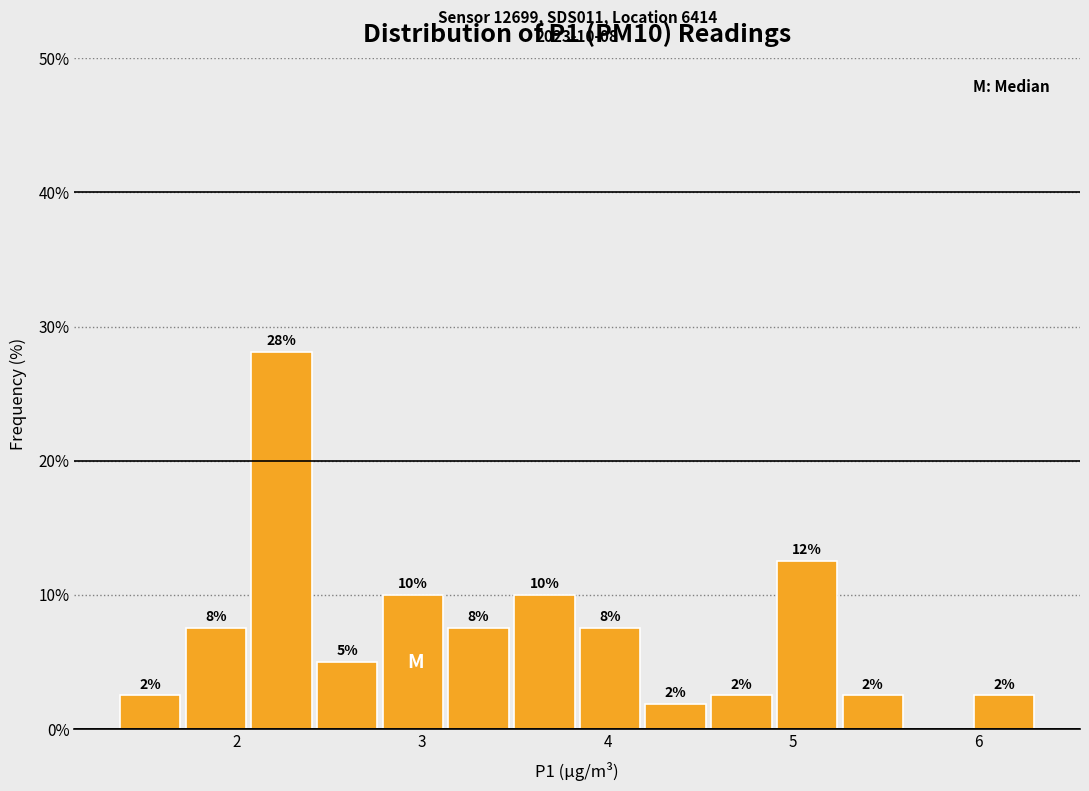

Around what value on the x-axis is the tallest bar? Give the approximate position of its centre, as read against the axis.

2.2